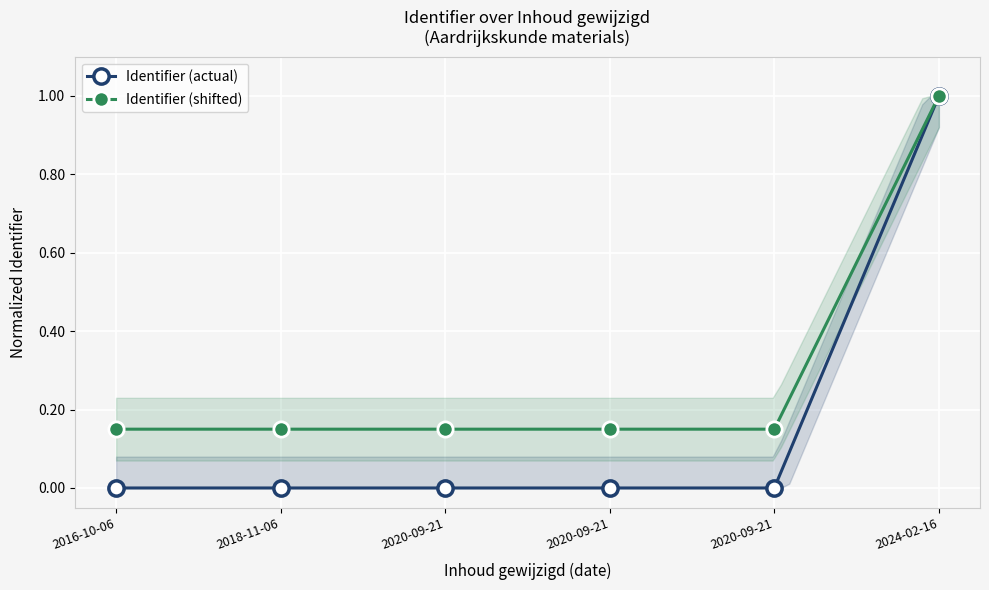

Reading left to right, what are all the values shown in this chart?

Identifier (actual): 2016-10-06=0.0	2018-11-06=0.0	2020-09-21=0.0	2020-09-21=0.0	2020-09-21=0.0	2024-02-16=1.0
Identifier (shifted): 2016-10-06=0.2	2018-11-06=0.1	2020-09-21=0.2	2020-09-21=0.2	2020-09-21=0.2	2024-02-16=1.0